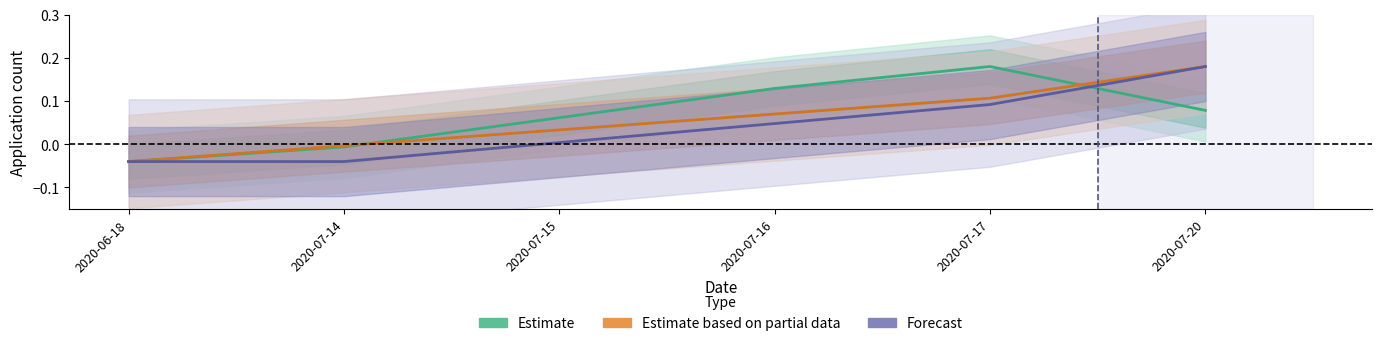

Which category has the highest value in the Estimate based on partial data series?

2020-07-20